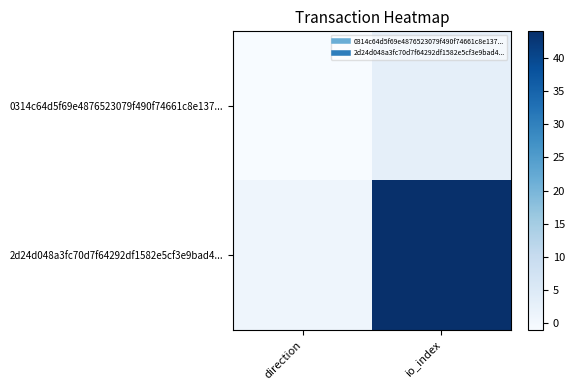

Rank the series at io_index from highest to lowest value.

2d24d048a3fc70d7f64292df1582e5cf3e9bad4..., 0314c64d5f69e4876523079f490f74661c8e137...